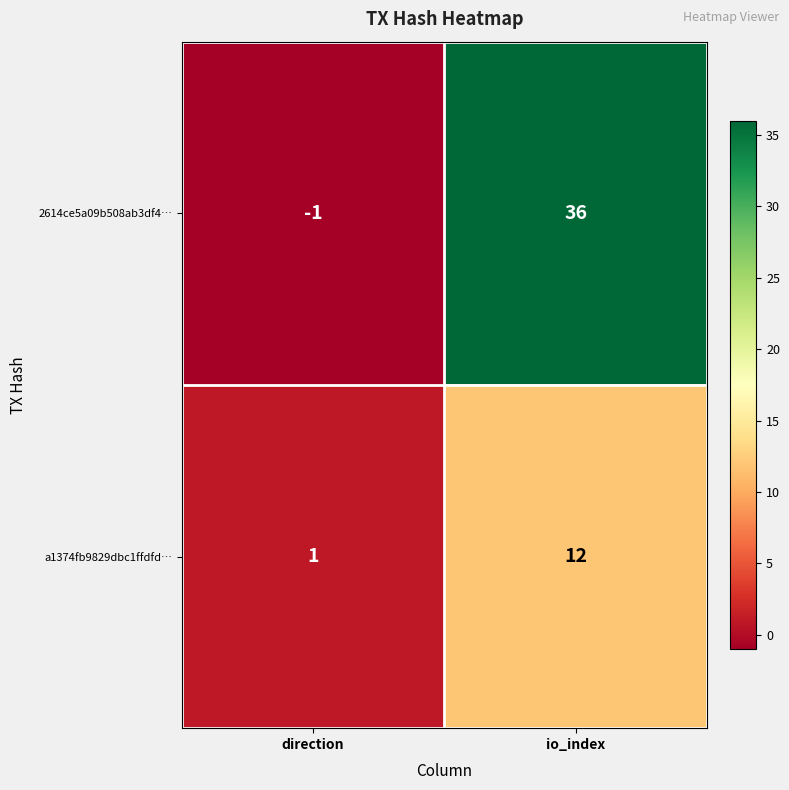

Reading left to right, what are all the values shown in this chart?

2614ce5a09b508ab3df4…: direction=-1	io_index=36
a1374fb9829dbc1ffdfd…: direction=1	io_index=12